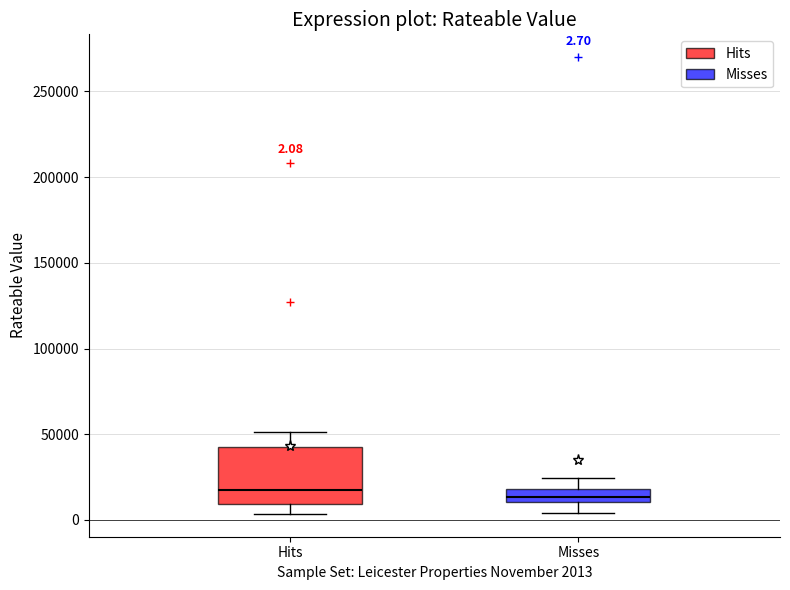

Comparing the boxes themselves (not the whiskers), which one is the tallest?

Hits